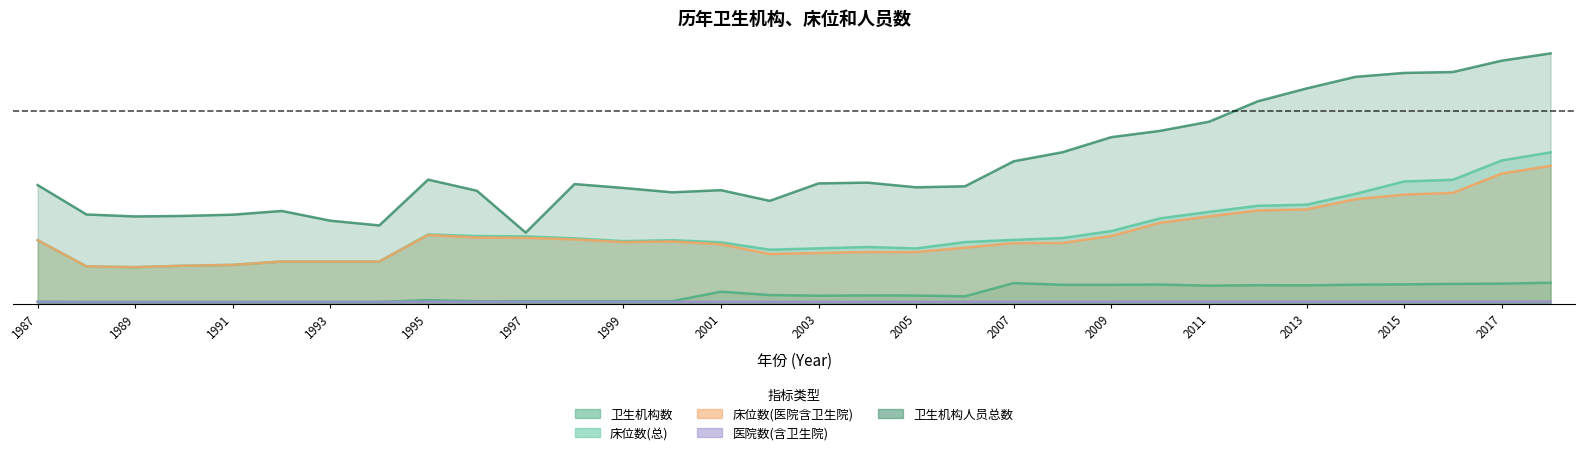

Reading left to right, what are all the values shown in this chart?

卫生机构数: 0.0	0.0	0.0	0.0	0.0	0.0	0.0	0.0	0.0	0.0	0.0	0.0	0.0	0.0	0.1	0.0	0.0	0.0	0.0	0.0	0.1	0.1	0.1	0.1	0.1	0.1	0.1	0.1	0.1	0.1	0.1	0.1
床位数(总): 0.3	0.2	0.2	0.2	0.2	0.2	0.2	0.2	0.4	0.4	0.3	0.3	0.3	0.3	0.3	0.3	0.3	0.3	0.3	0.3	0.3	0.3	0.4	0.4	0.5	0.5	0.5	0.6	0.6	0.6	0.7	0.8
床位数(医院含卫生院): 0.3	0.2	0.2	0.2	0.2	0.2	0.2	0.2	0.4	0.3	0.3	0.3	0.3	0.3	0.3	0.3	0.3	0.3	0.3	0.3	0.3	0.3	0.4	0.4	0.5	0.5	0.5	0.5	0.6	0.6	0.7	0.7
医院数(含卫生院): 0.0	0.0	0.0	0.0	0.0	0.0	0.0	0.0	0.0	0.0	0.0	0.0	0.0	0.0	0.0	0.0	0.0	0.0	0.0	0.0	0.0	0.0	0.0	0.0	0.0	0.0	0.0	0.0	0.0	0.0	0.0	0.0
卫生机构人员总数: 0.6	0.5	0.5	0.5	0.5	0.5	0.4	0.4	0.6	0.6	0.4	0.6	0.6	0.6	0.6	0.5	0.6	0.6	0.6	0.6	0.7	0.8	0.9	0.9	0.9	1.1	1.1	1.2	1.2	1.2	1.3	1.3